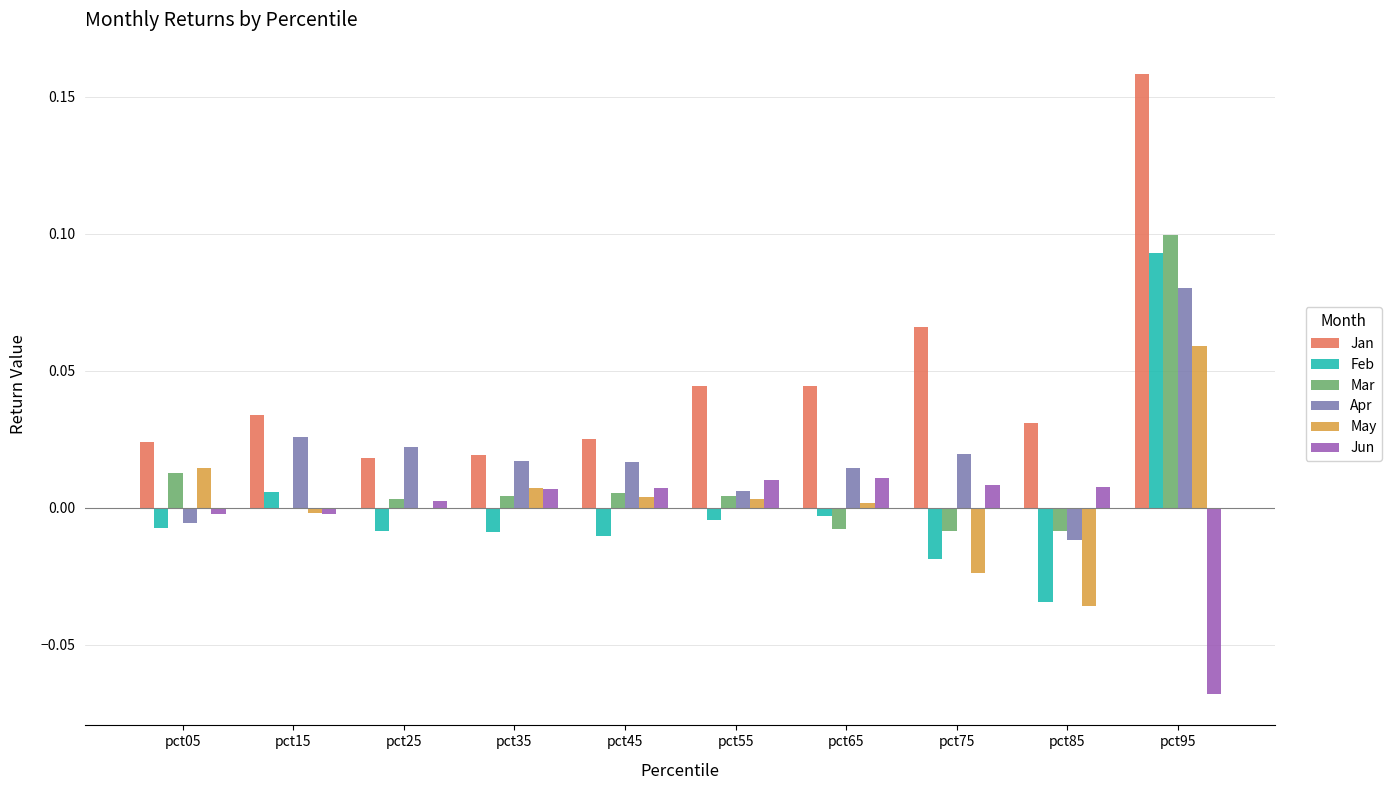

What is the sum of all Jan values?

0.5